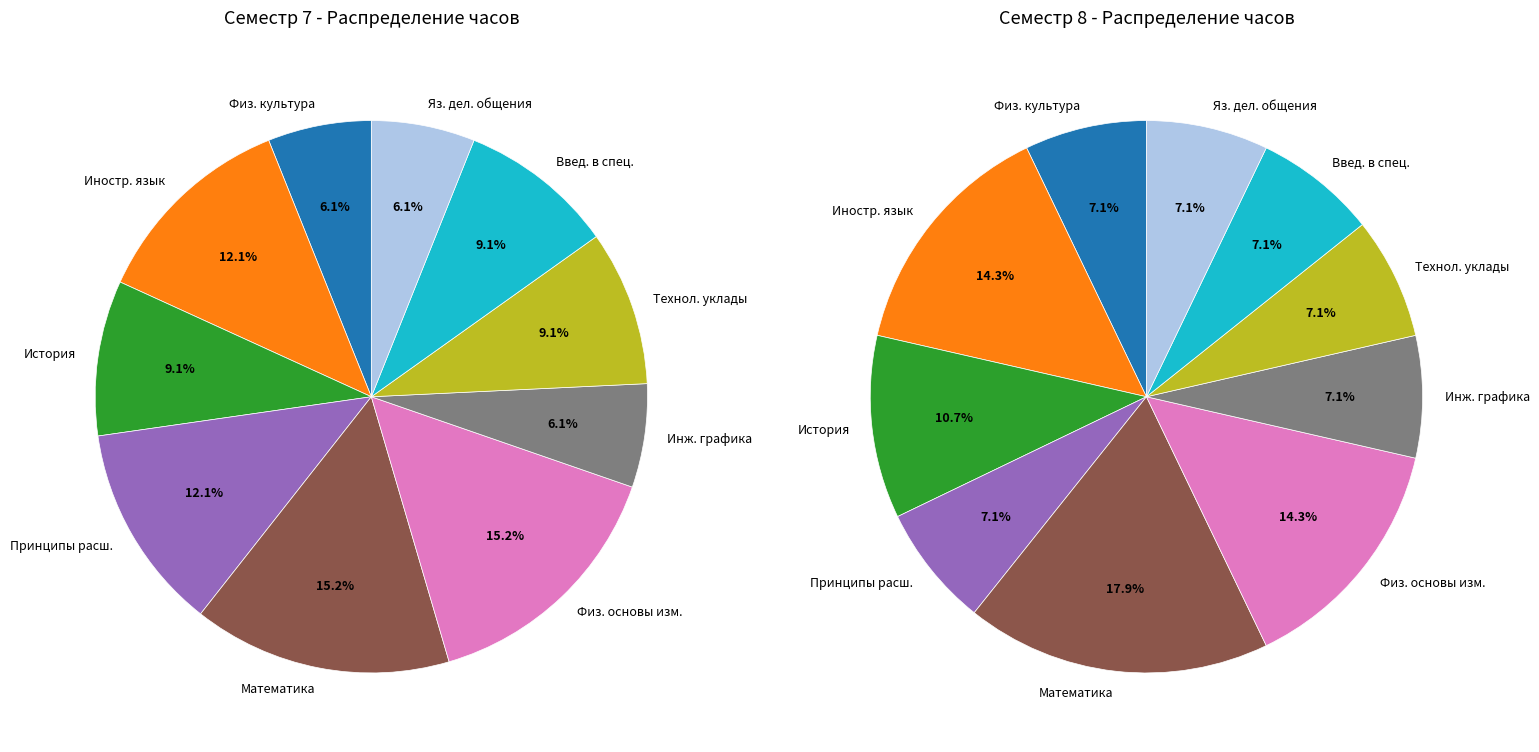

The Язык делового общения slice represents 20% of the pie. True or false?

False